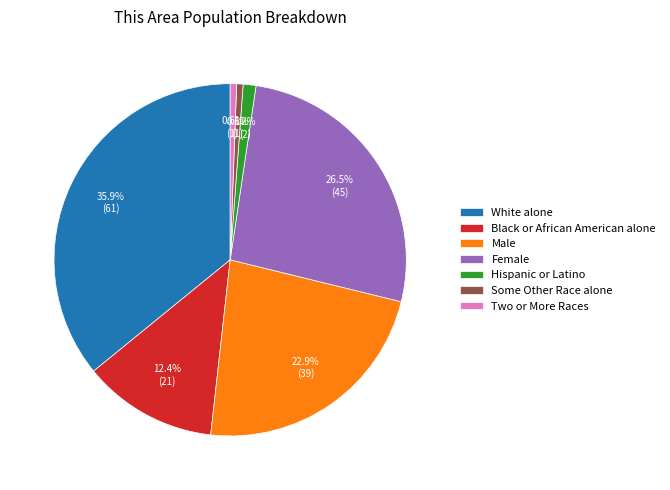

Which category has the biggest portion of the pie?

White alone